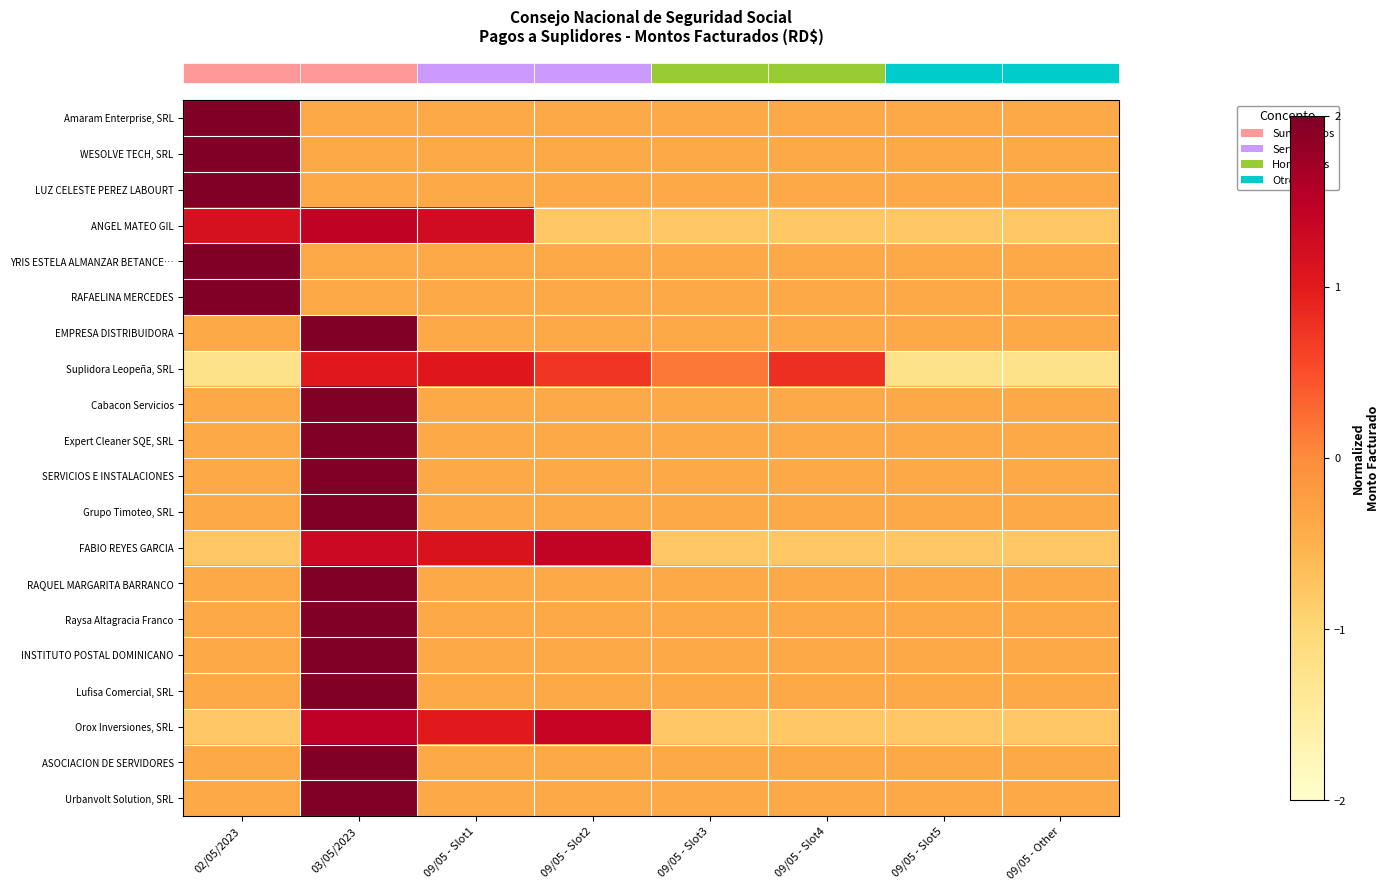

What is the minimum value shown in the chart?

-1.2